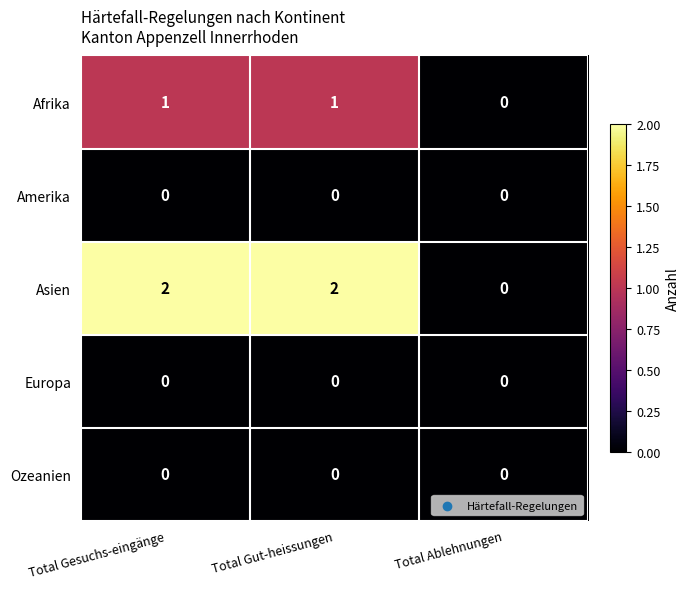

How many data points does each series have?

3